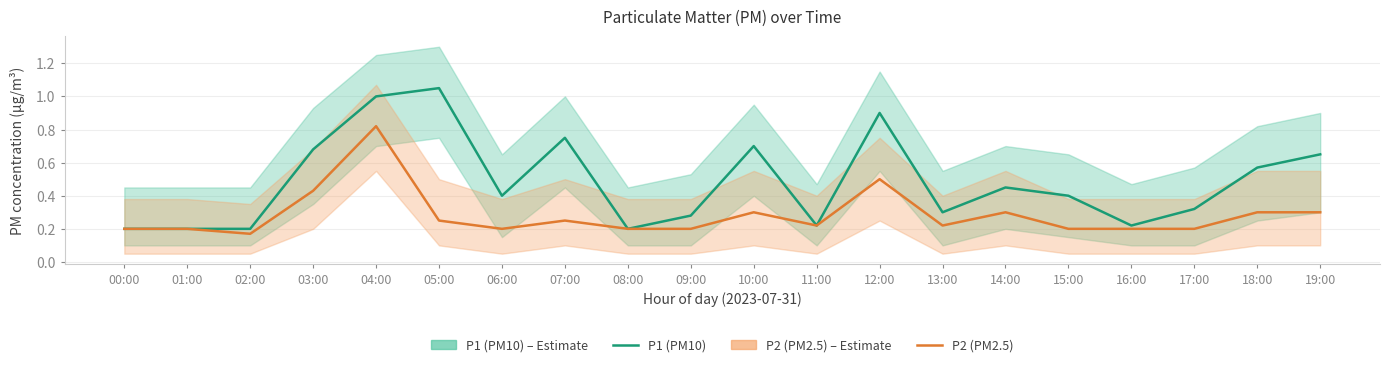

Is it true that P2 (PM2.5) equals 0.2 at 08:00?

True